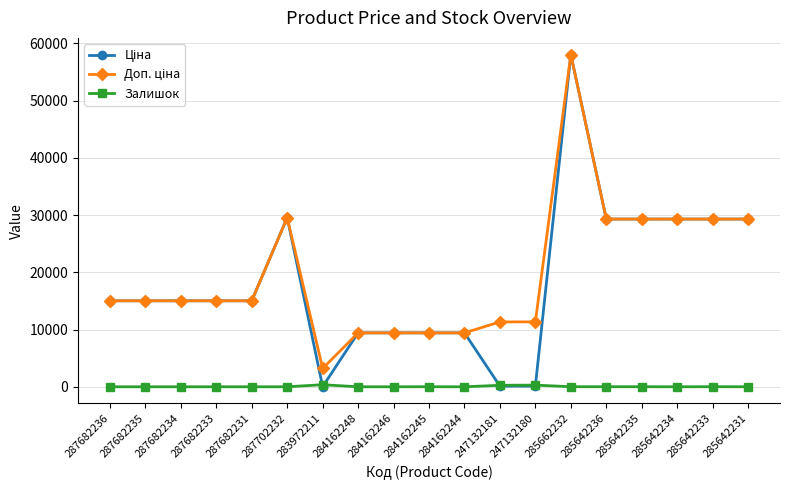

True or false: Залишок has more than 2 interior local peaks.

True